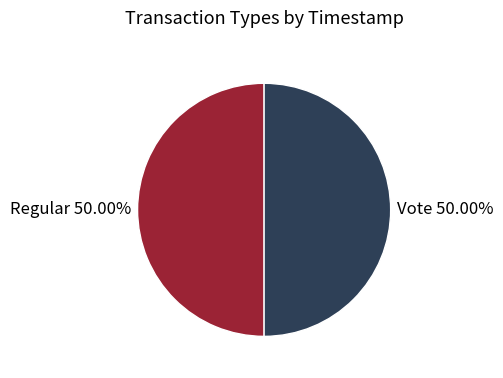

Do Vote and Regular together represent more than half of the pie?

Yes